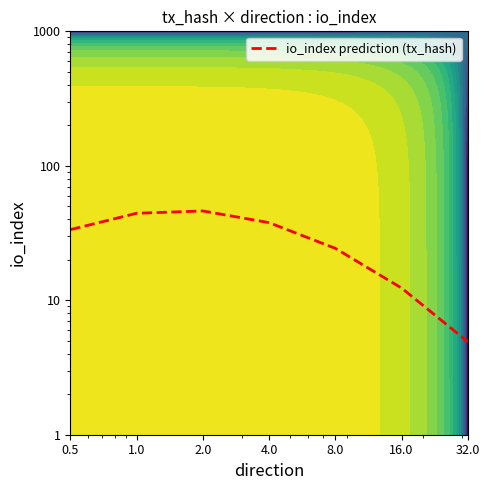

What is the change in value from 0.5 to 16.0?

-21.2